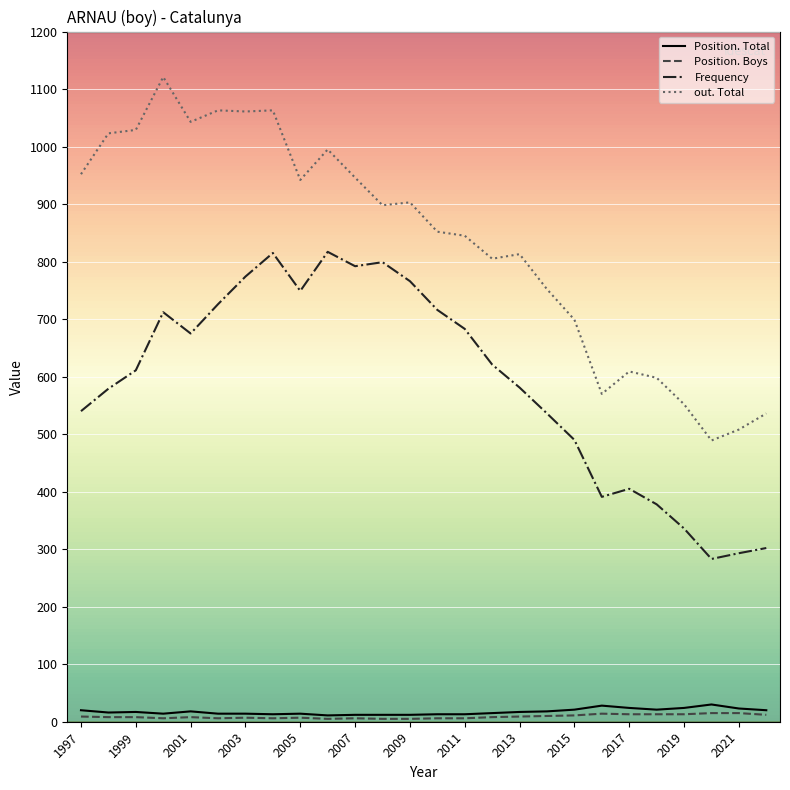

How many values in the Frequency series are below 621?

13